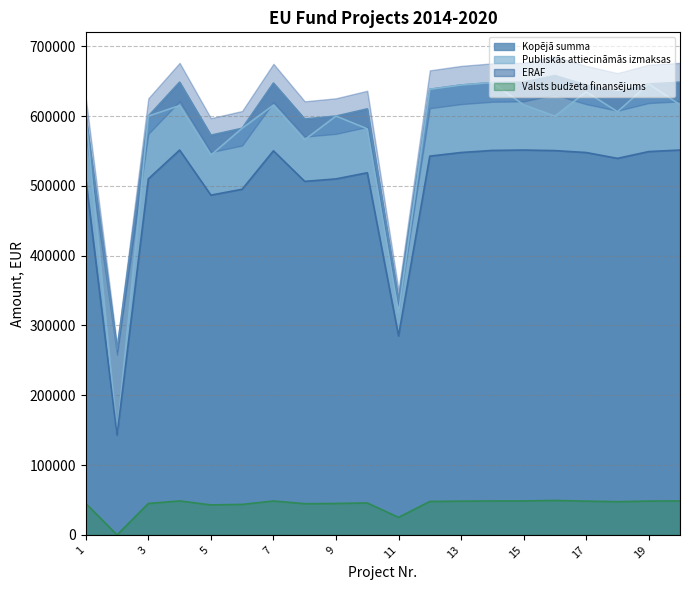

Which has a higher value, 5 or 4?

4